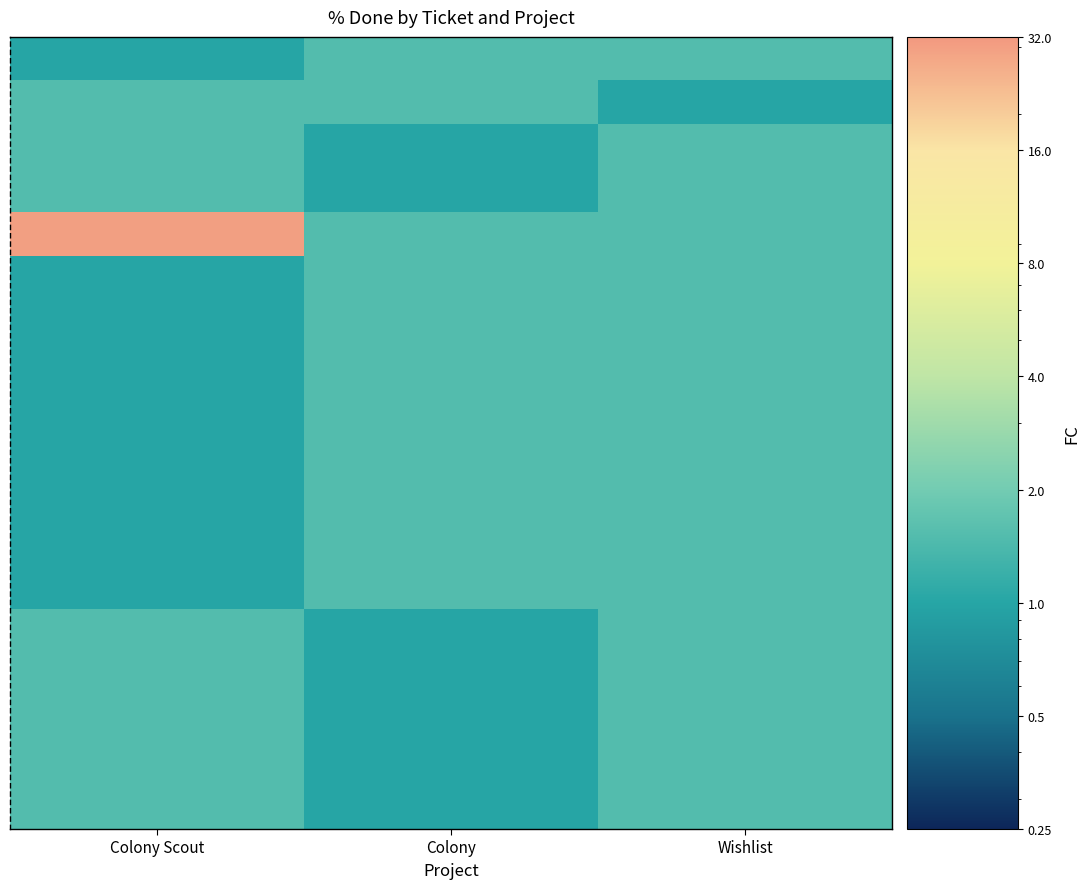

Which label corresponds to the smallest value in the chart?

Colony Scout